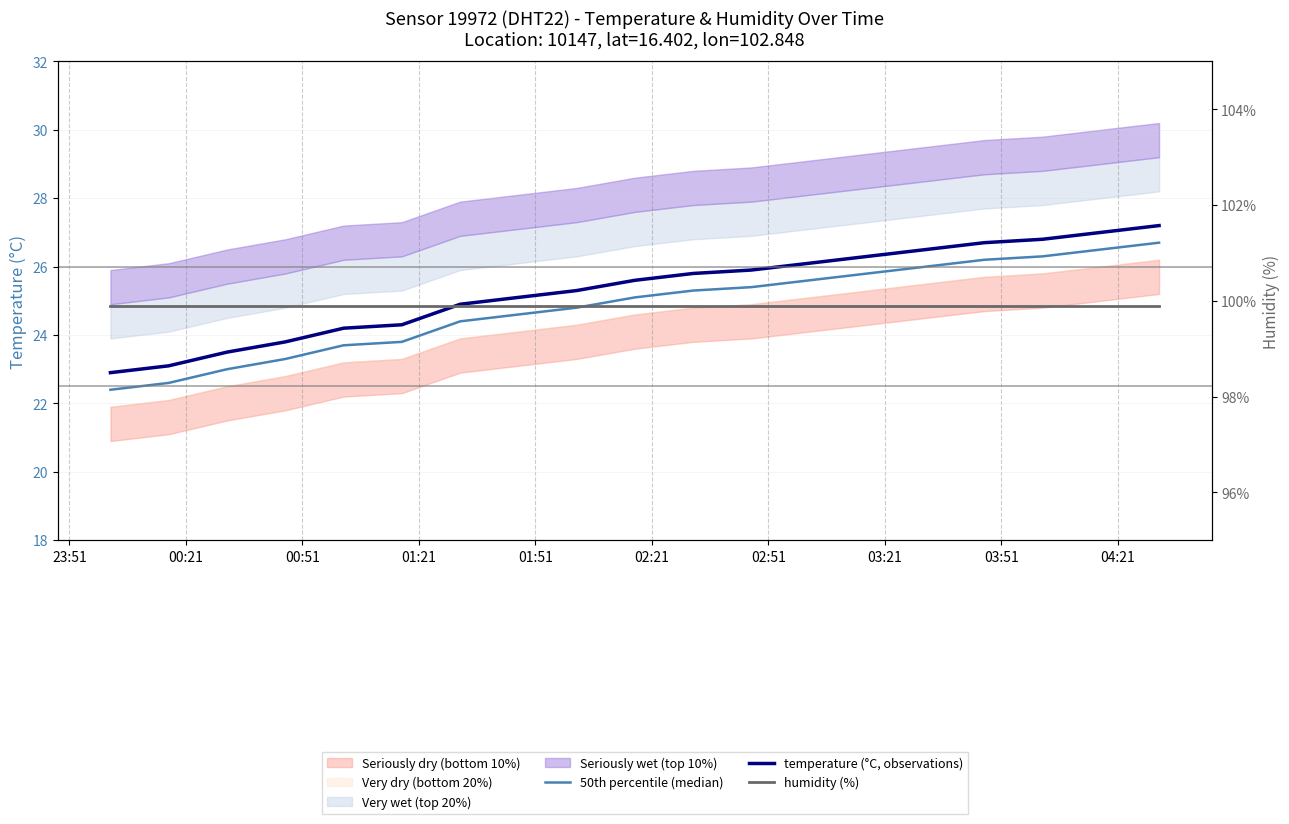

True or false: humidity (%) and temperature (°C, observations) intersect in this chart.

False